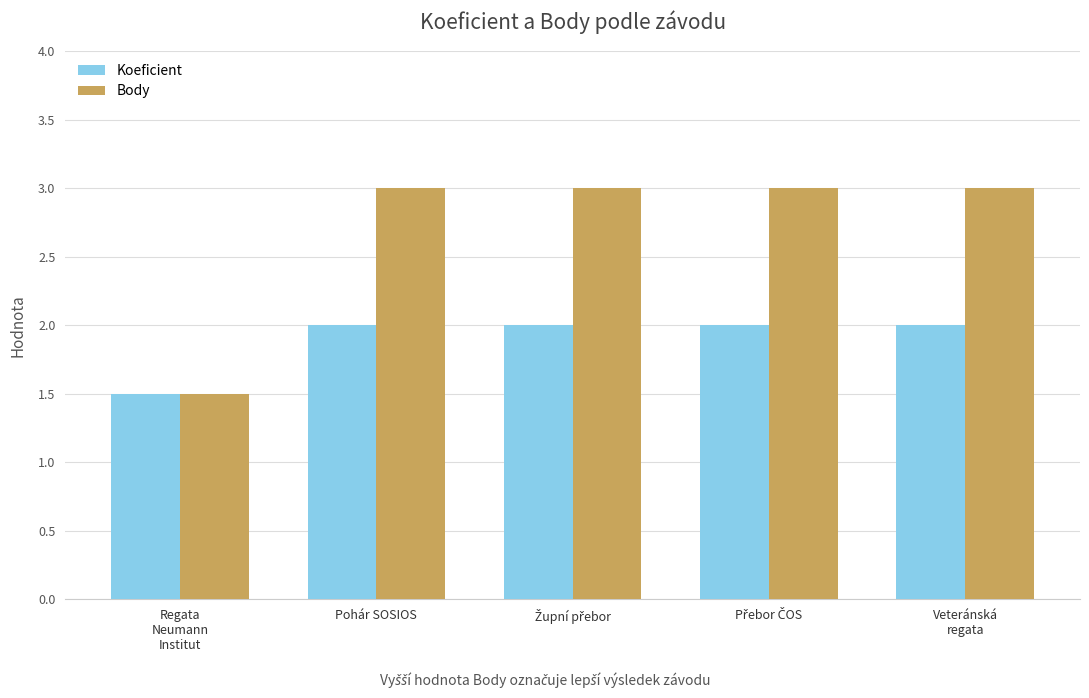

What are all the series names shown in the legend?

Koeficient, Body